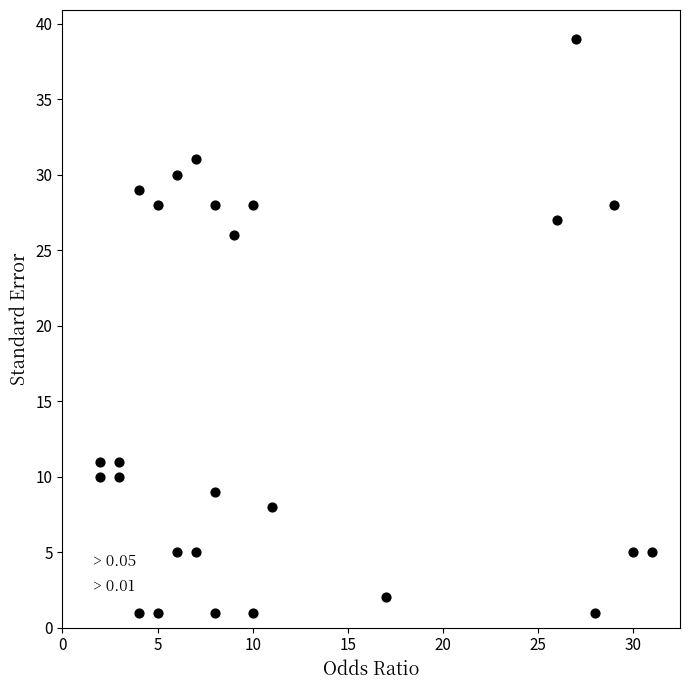

What is the range of Y values (max minus min)?

38